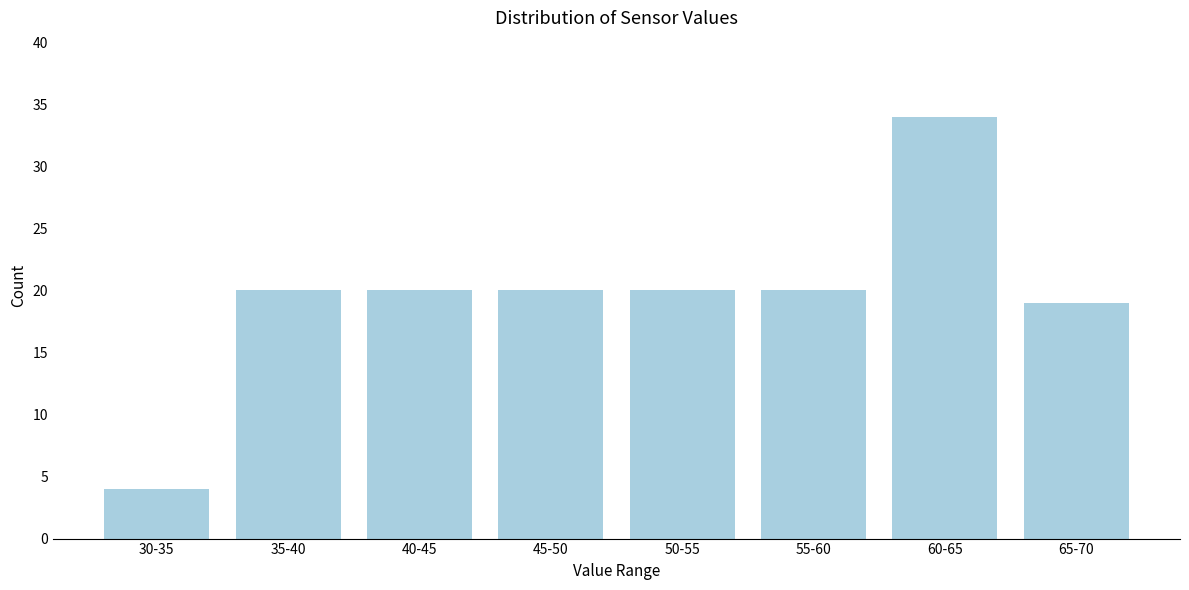

Reading left to right, what are all the values shown in this chart?

30-35=4	35-40=20	40-45=20	45-50=20	50-55=20	55-60=20	60-65=34	65-70=19